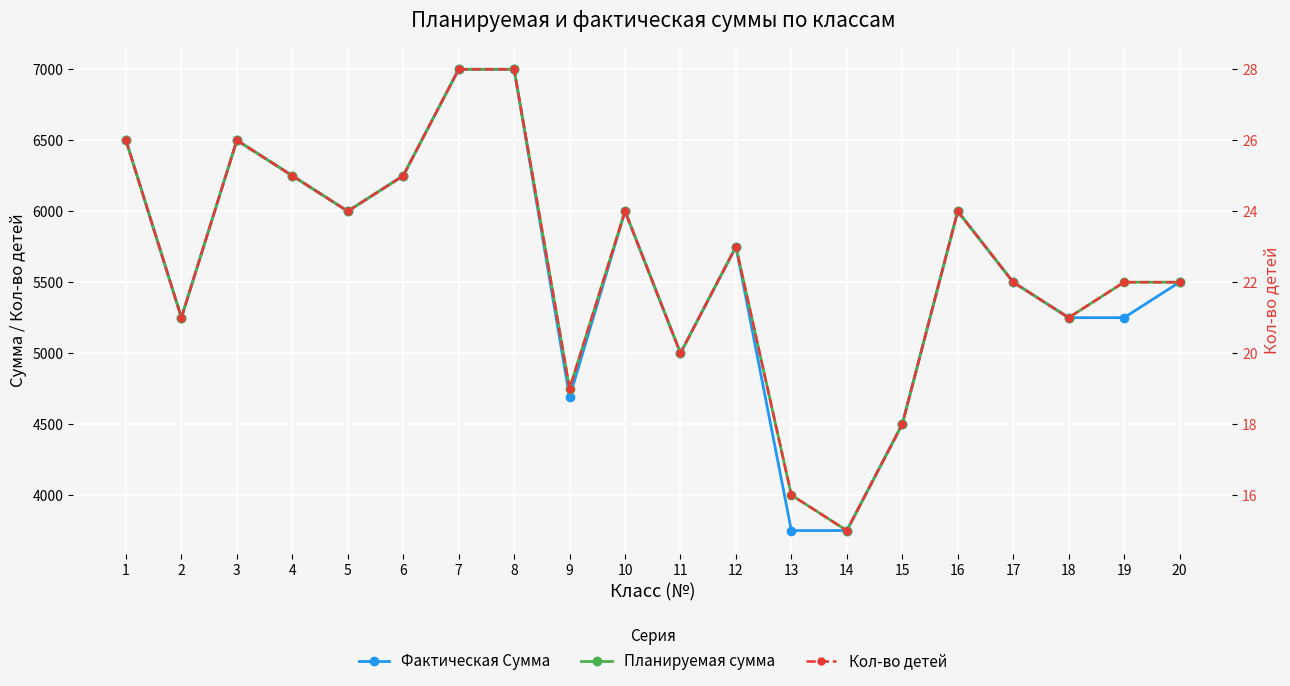

Reading left to right, what are all the values shown in this chart?

Фактическая Сумма: 6500	5250	6500	6250	6000	6250	7000	7000	4690	6000	5000	5750	3750	3750	4500	6000	5500	5250	5250	5500
Планируемая сумма: 6500	5250	6500	6250	6000	6250	7000	7000	4750	6000	5000	5750	4000	3750	4500	6000	5500	5250	5500	5500
Кол-во детей: 26	21	26	25	24	25	28	28	19	24	20	23	16	15	18	24	22	21	22	22